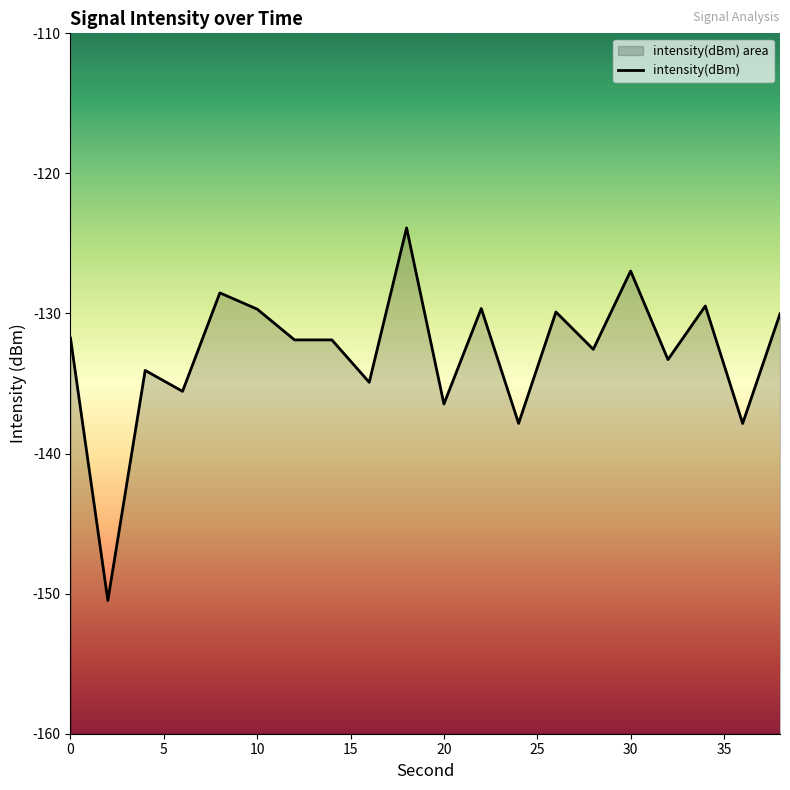

Which label corresponds to the largest value in the chart?

18